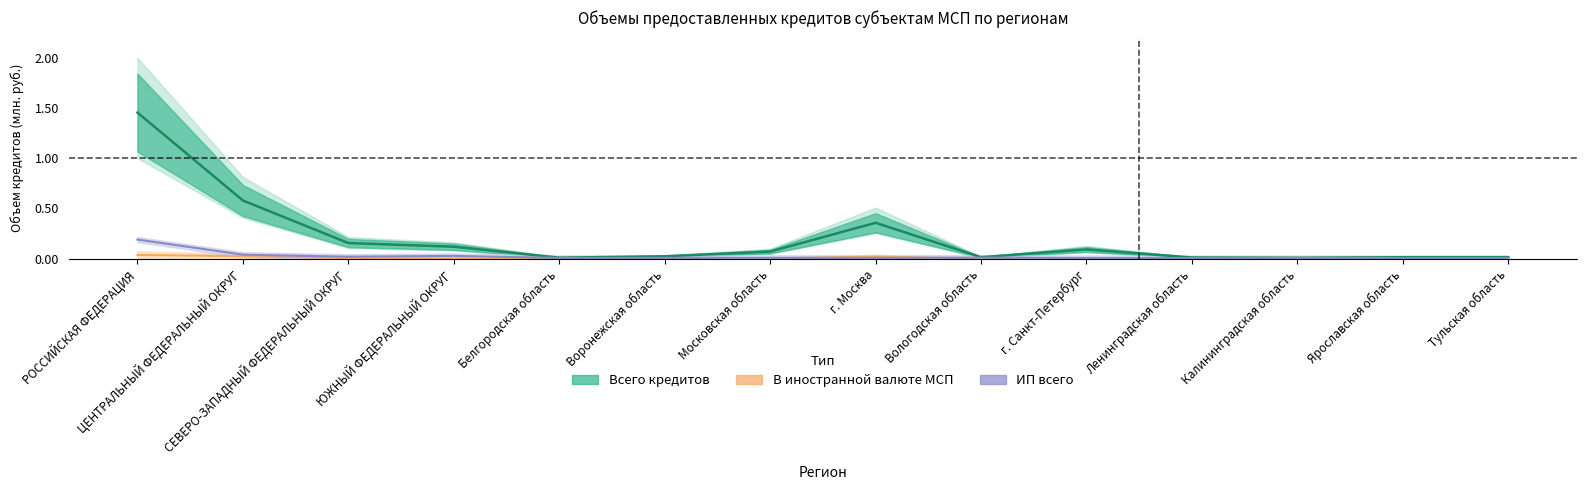

True or false: В иностранной валюте МСП has a value of 0.0 at Тульская область.

True